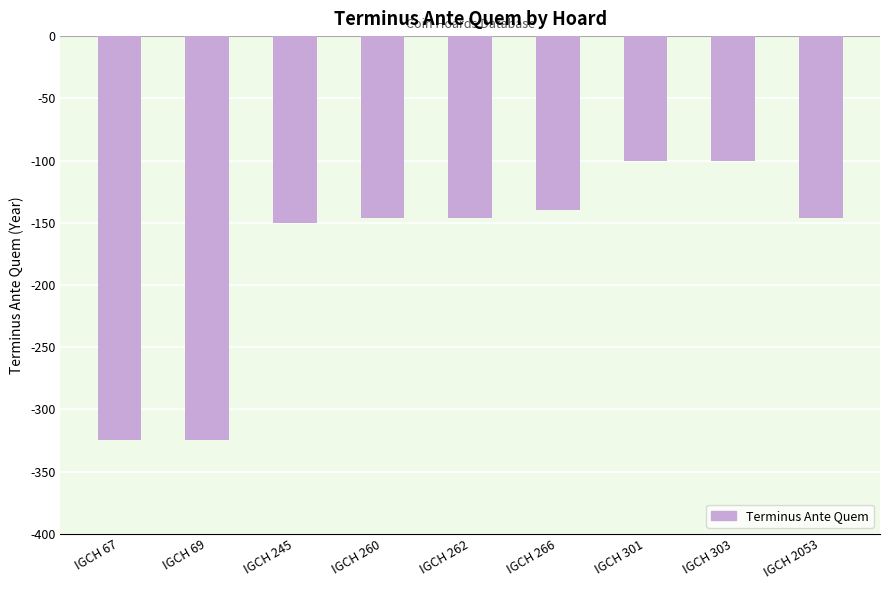

True or false: the data shows -100 at IGCH 303.

True